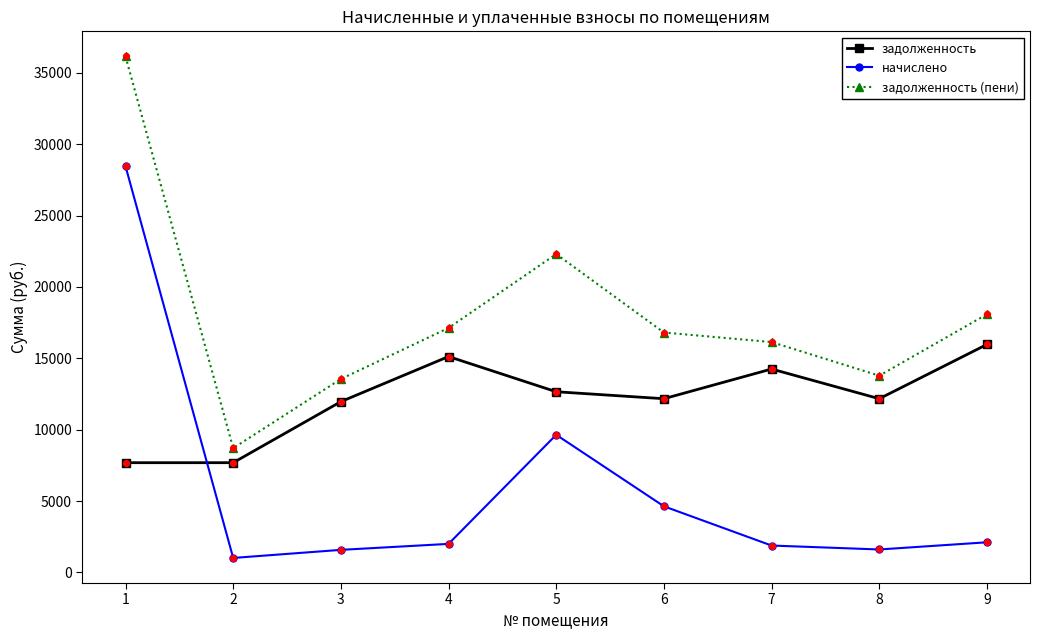

What is the spread (max minus min) of values at 2?

7691.2